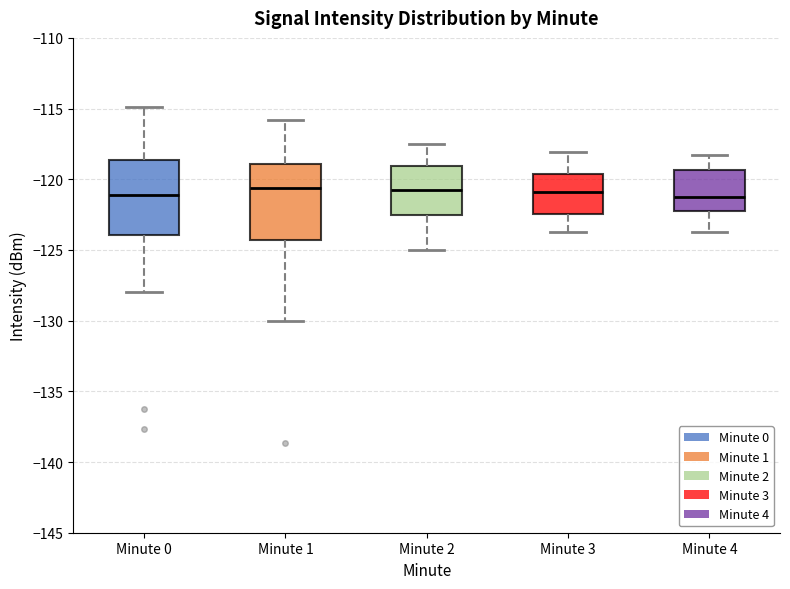

Where is the upper edge of the box for Minute 4 on the y-axis? The values are not printed on the chart, so give them approximately, as read against the axis.

-119.5